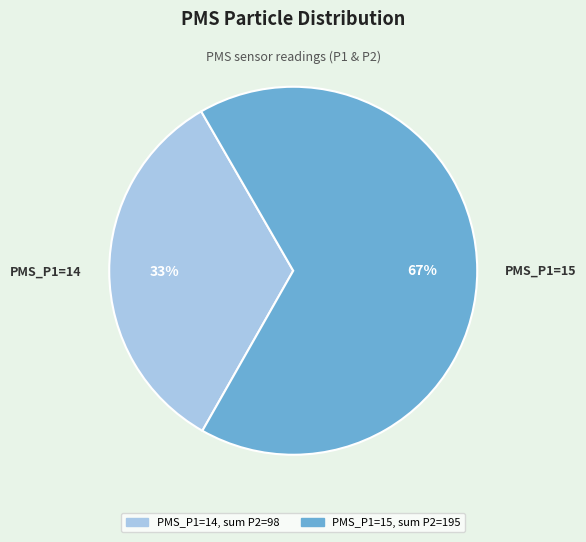

Is there any slice that represents more than half of the pie?

Yes